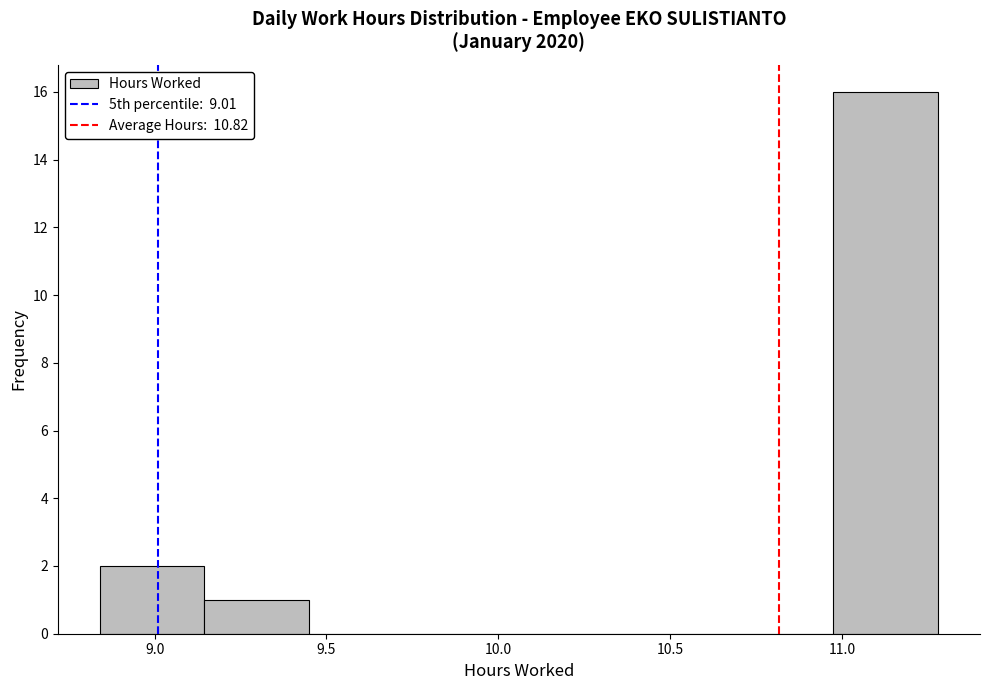

Reading left to right, transcribe this chart: for each bar, give the range it covers on the x-axis and its height. Neither the bar edges nor the heights are printed on the chart, so give them approximately, as read against the axes.

8.840 to 9.145: 2
9.145 to 9.450: 1
9.450 to 9.755: 0
9.755 to 10.060: 0
10.060 to 10.365: 0
10.365 to 10.670: 0
10.670 to 10.975: 0
10.975 to 11.280: 16